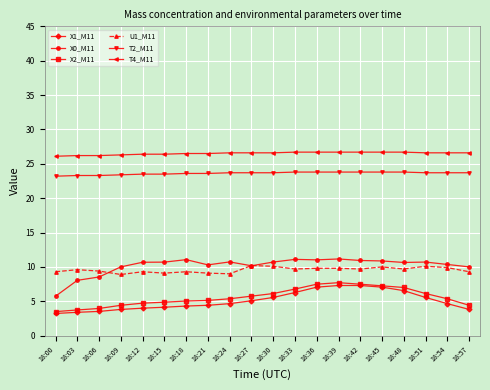

The value of U1_M11 at 18:21 is 13.6. True or false?

False